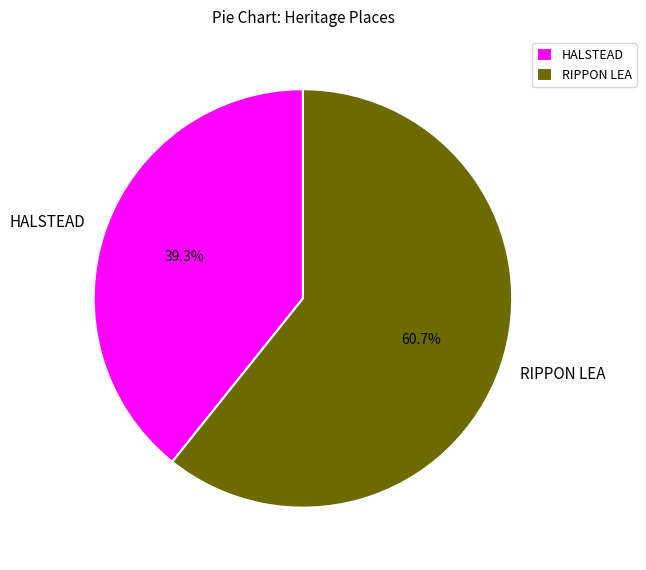

What percentage is the RIPPON LEA slice, to the nearest percent?

61%